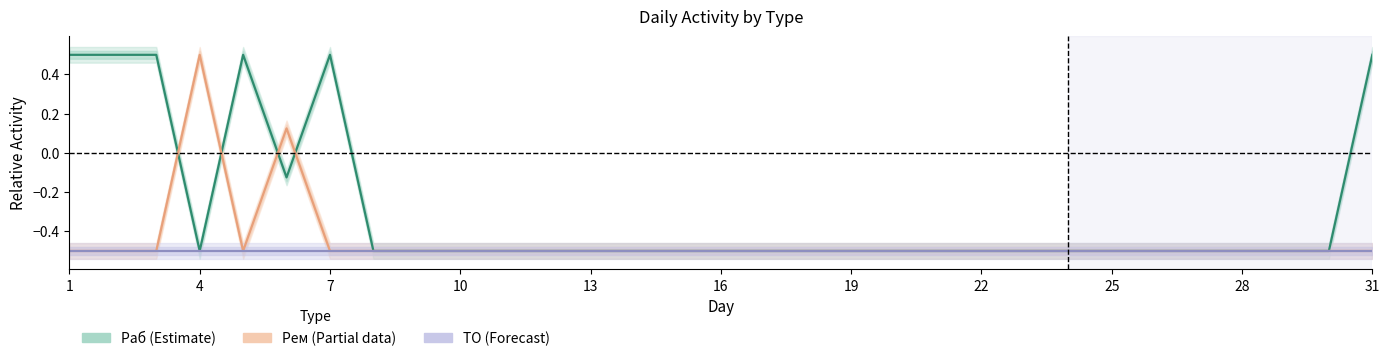

How many lines are shown in the chart?

3